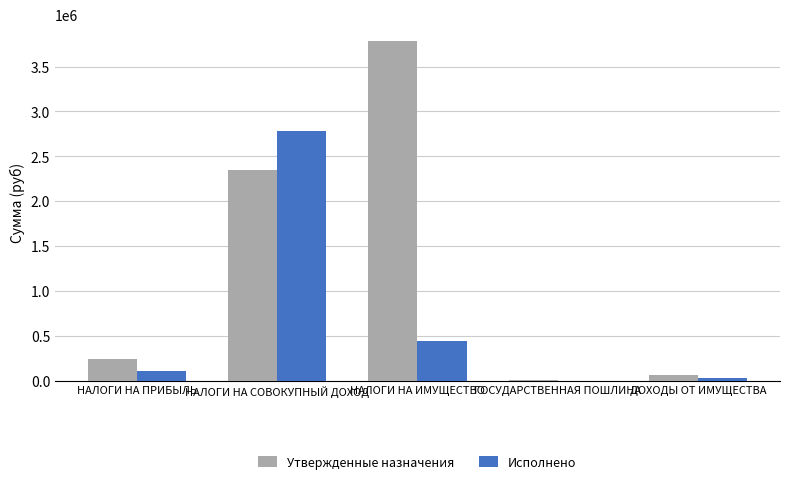

What is the maximum value for Утвержденные назначения?

3781400.0